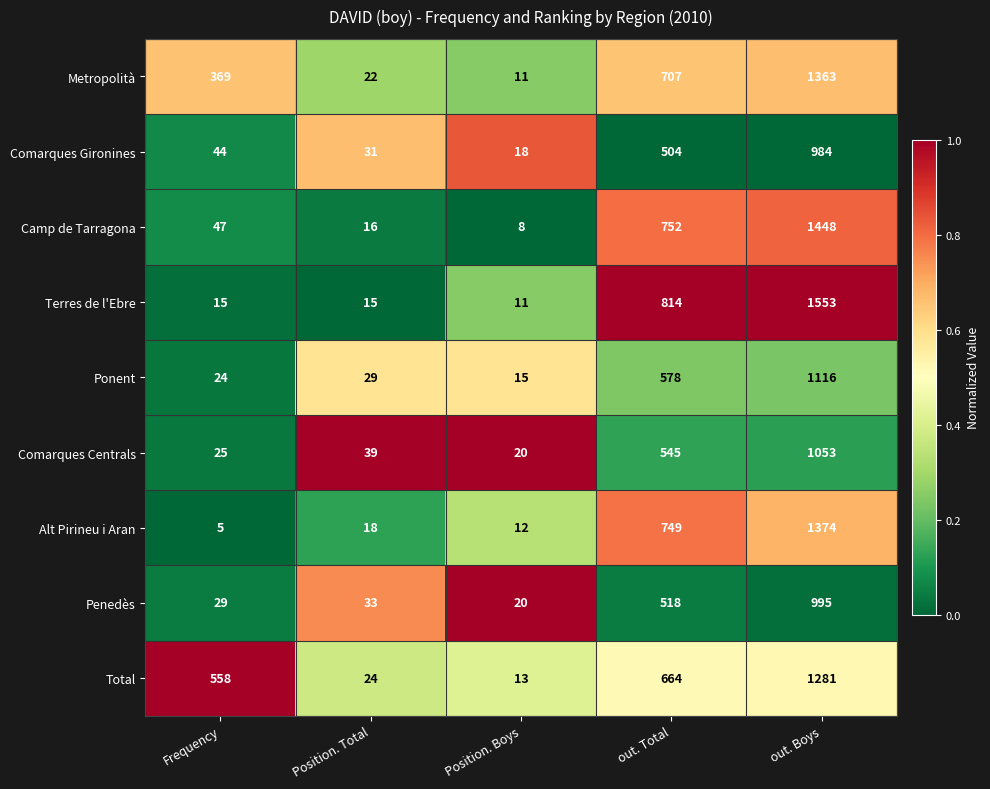

What value does the Terres de l'Ebre series have at Position. Boys?

11